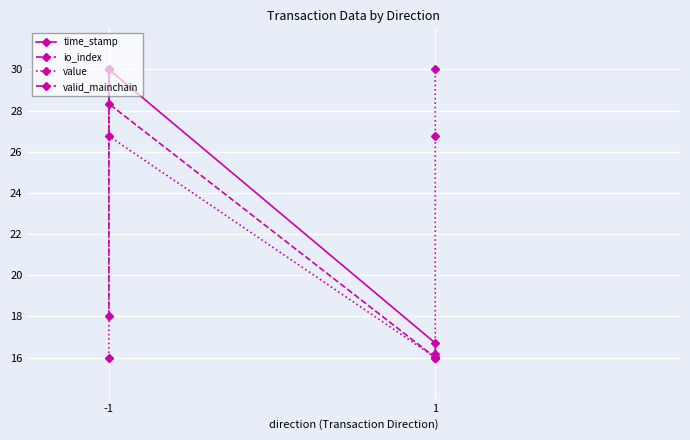

What are all the series names shown in the legend?

time_stamp, io_index, value, valid_mainchain